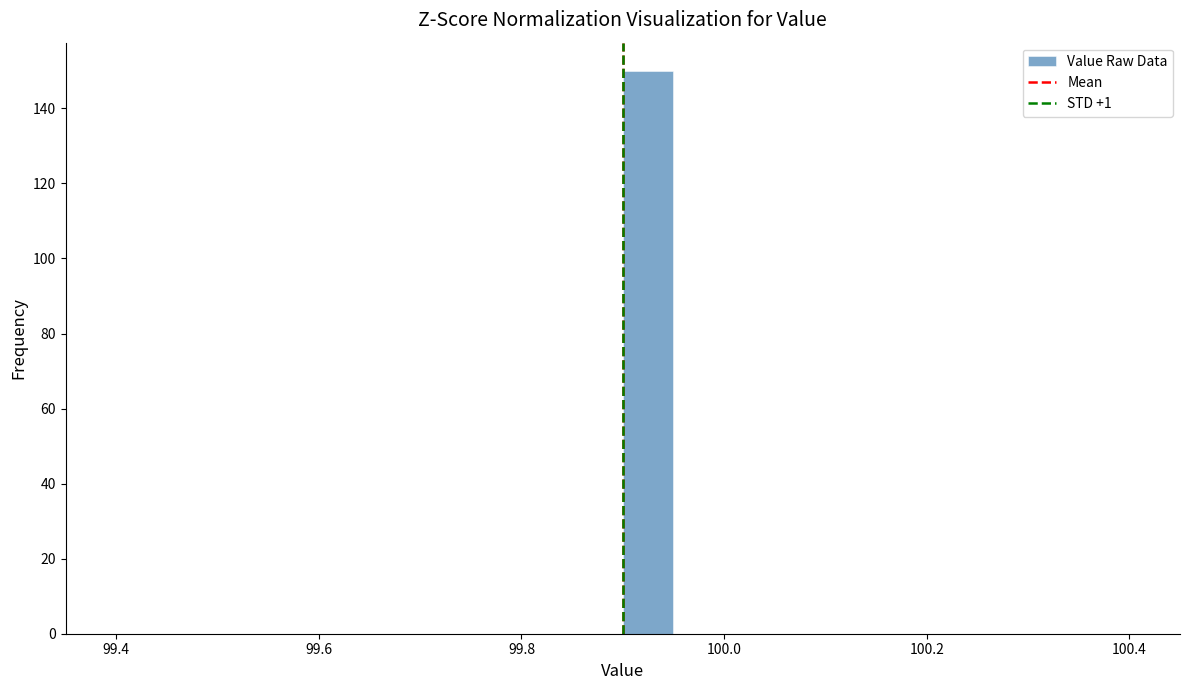

Around what value on the x-axis is the tallest bar? Give the approximate position of its centre, as read against the axis.

99.92